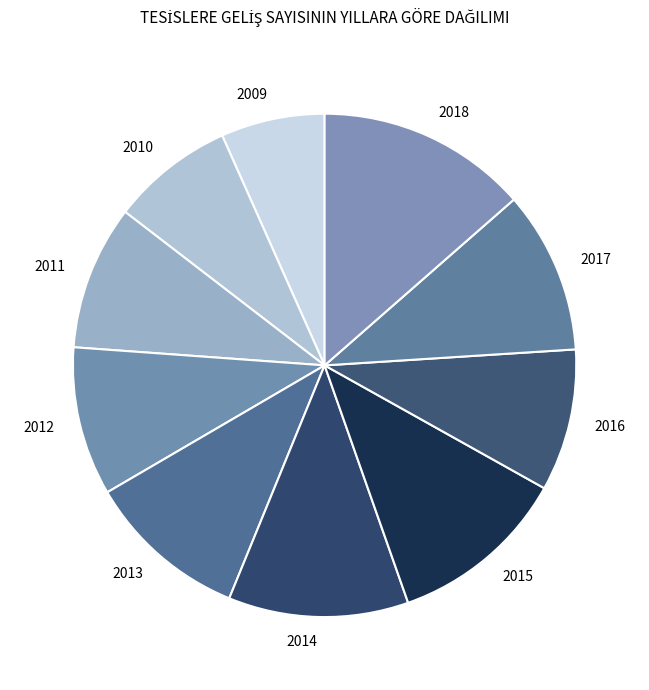

Which has a higher value, 2014 or 2016?

2014